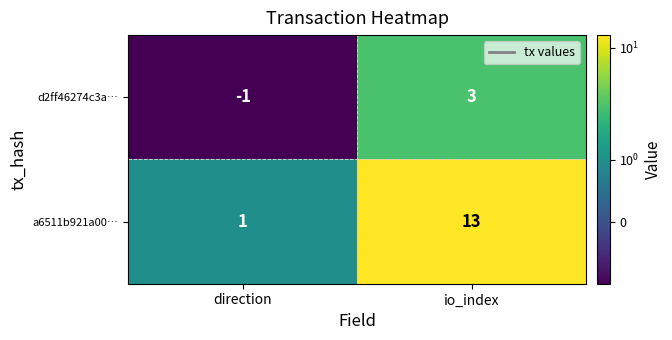

What is the difference between the highest and lowest values at direction?

2